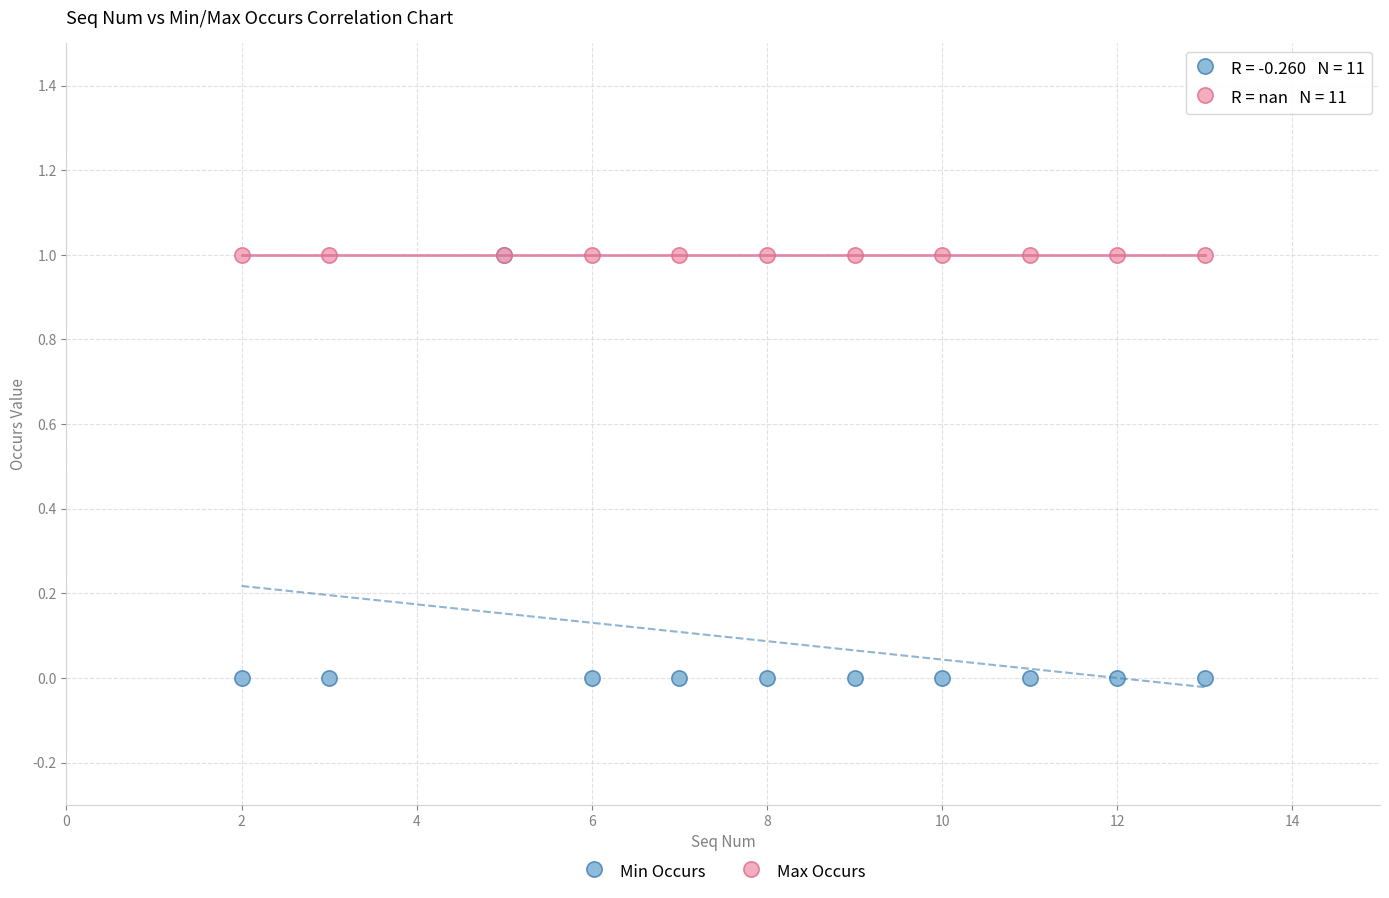

What are all the series names shown in the legend?

Min Occurs, Max Occurs